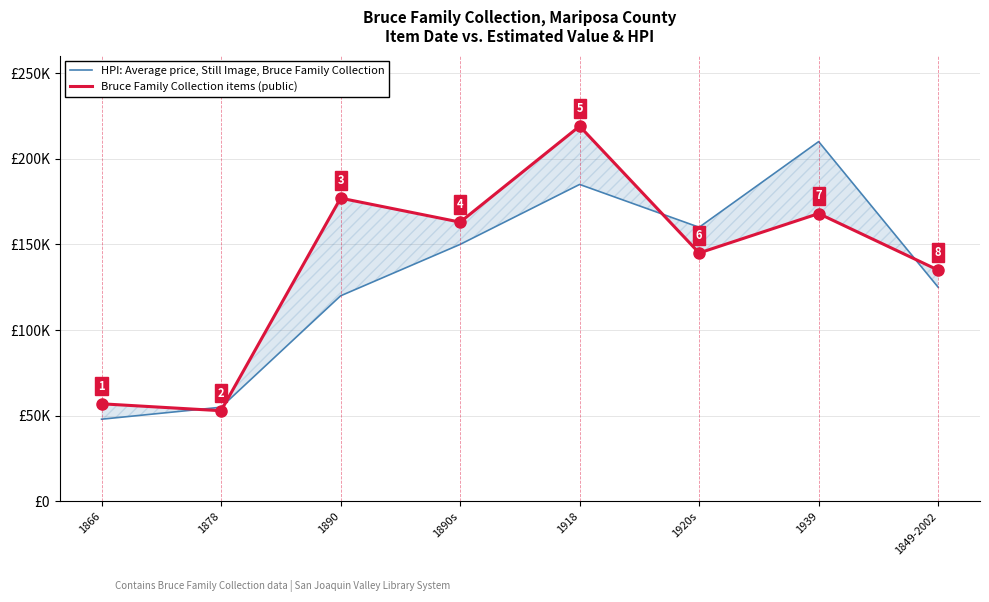

The HPI: Average price, Still Image, Bruce Family Collection series shows 33074 at 1890. True or false?

False